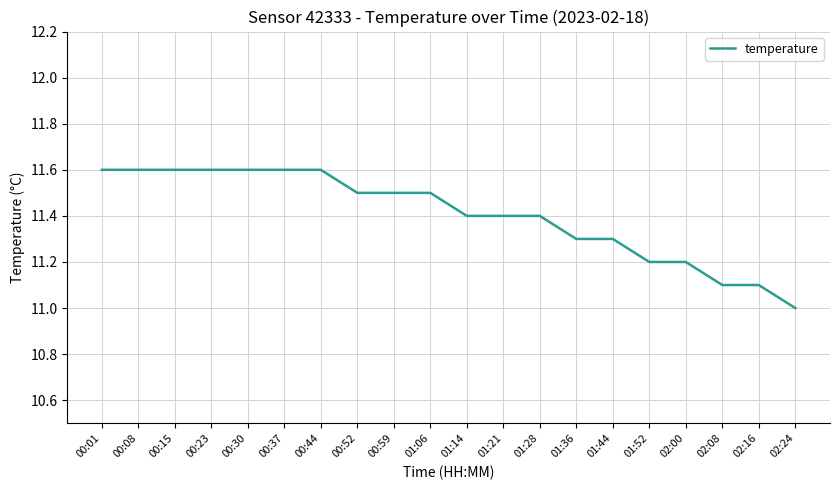

What is the maximum value shown in the chart?

11.6